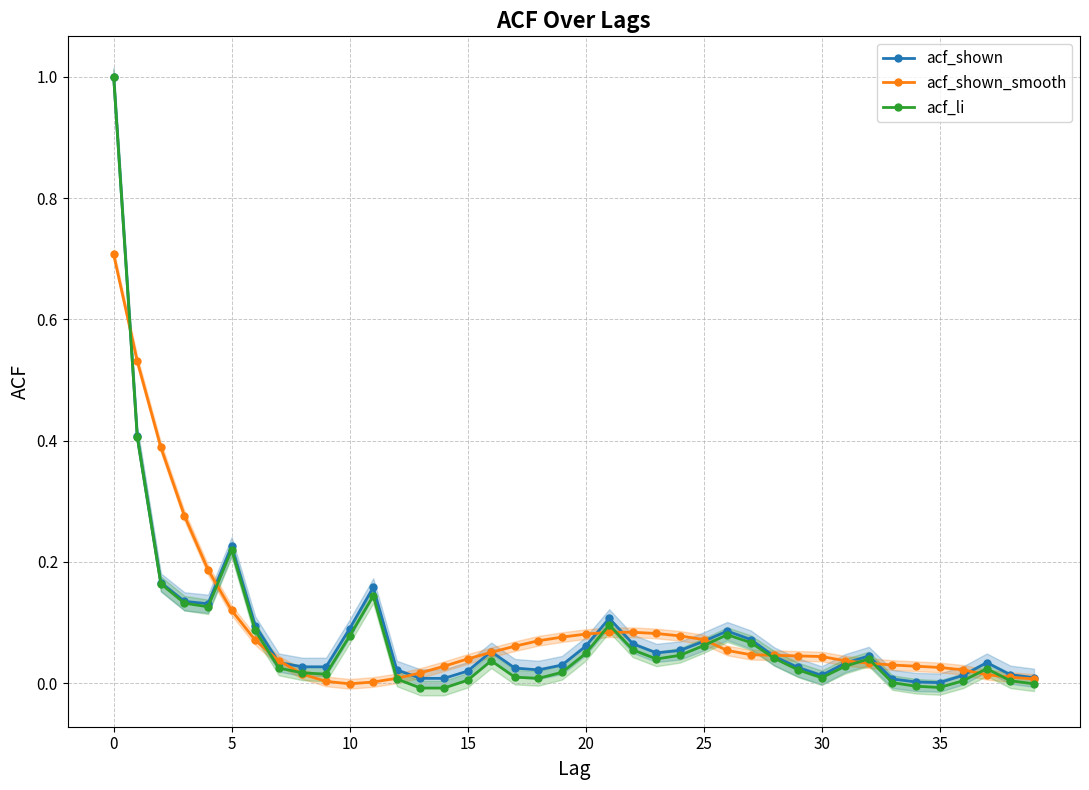

What is the highest value of the acf_shown_smooth series?

0.7